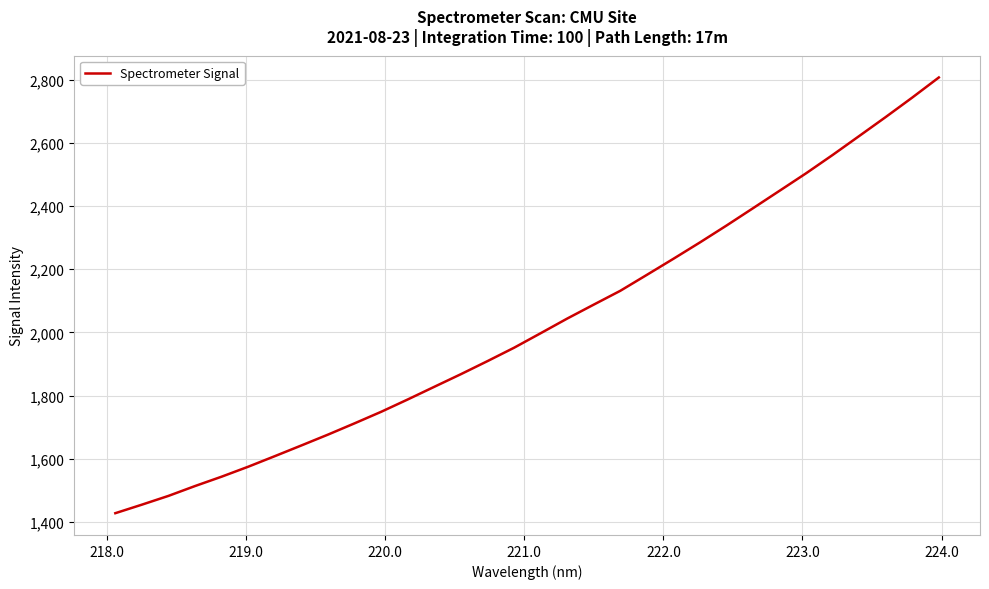

What is the difference between the maximum and minimum values?

1378.8